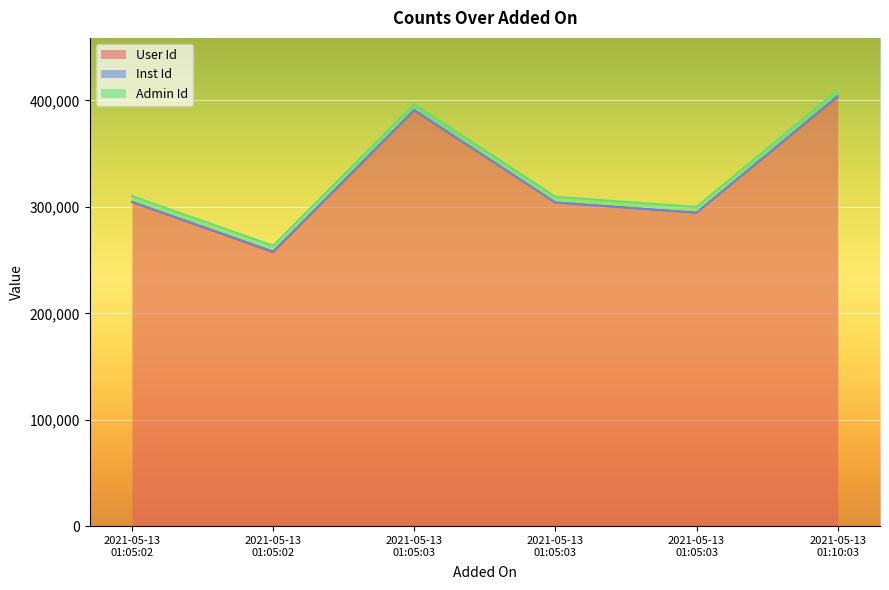

What is the difference between the highest and lowest values at 2021-05-13
01:05:03?

389649